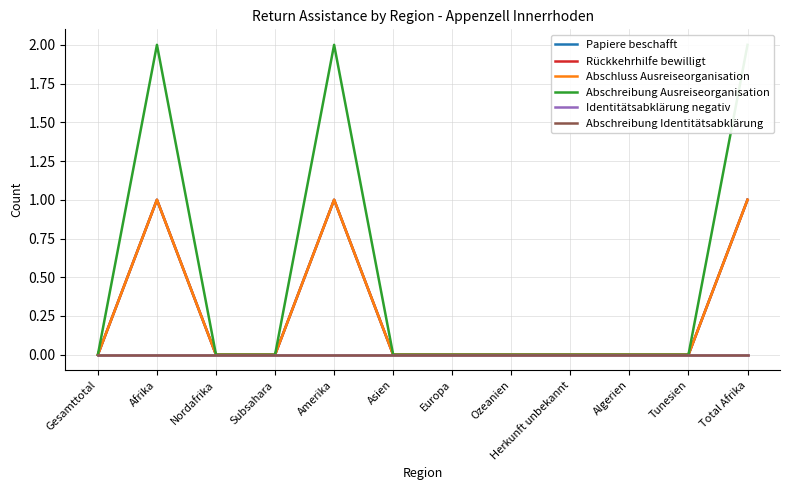

True or false: Rückkehrhilfe bewilligt has a value of 0 at Algerien.

True